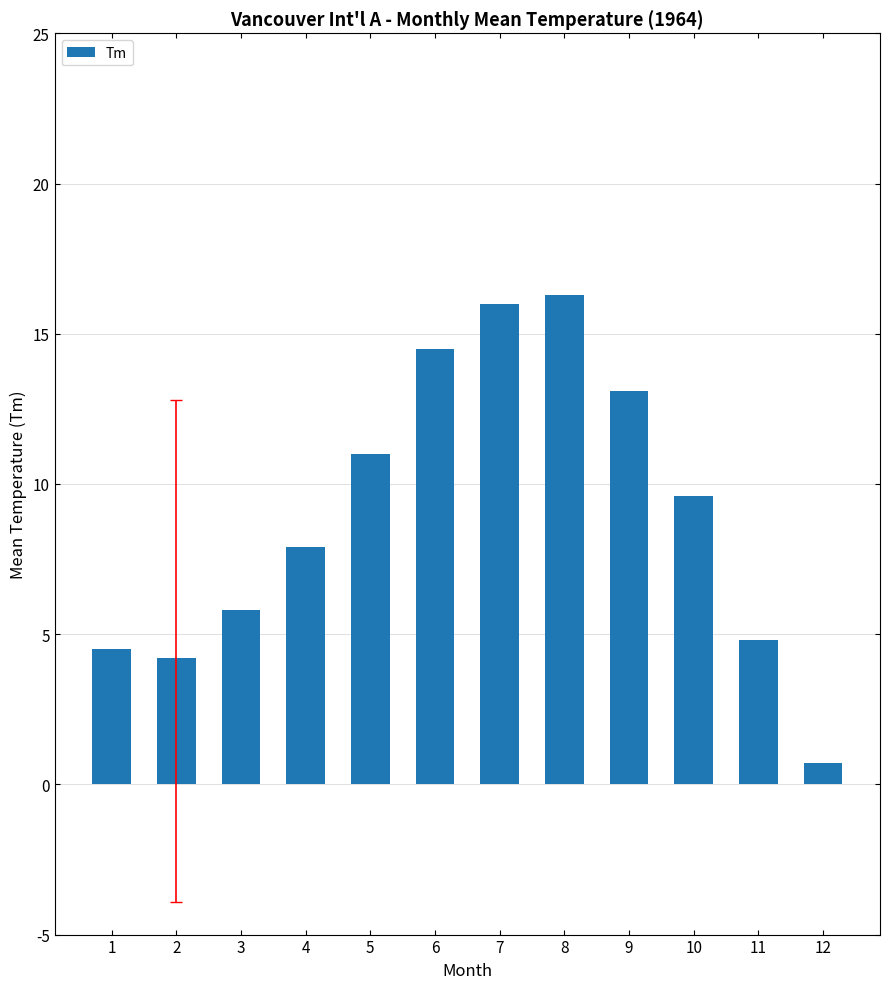

What is the change in value from 5 to 10?

-1.4